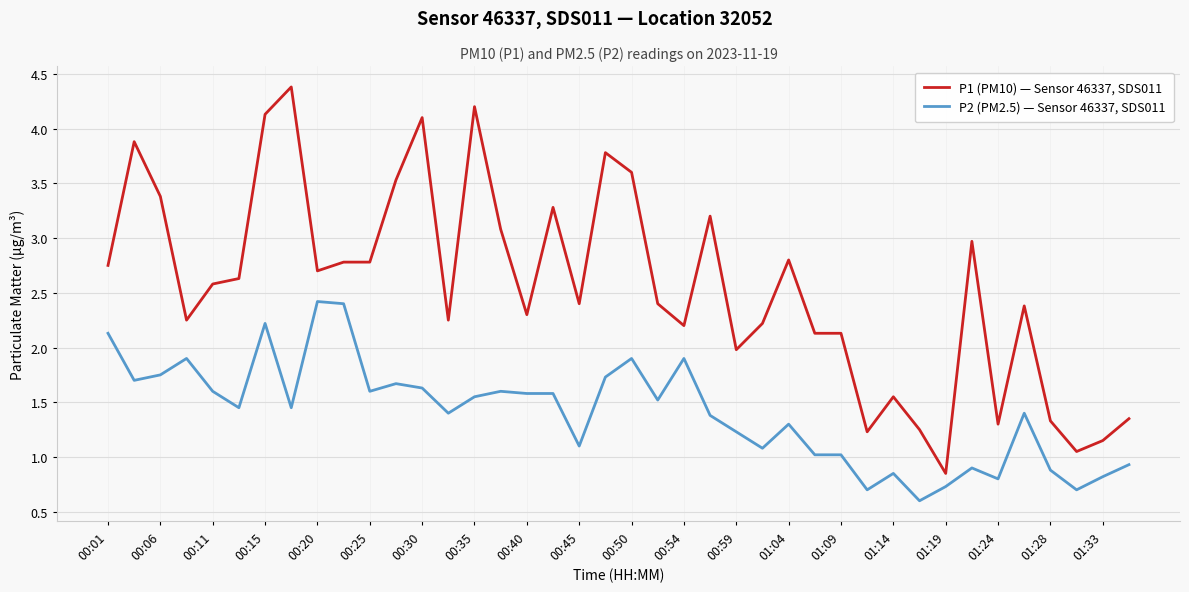

Rank the series by their maximum value, from lowest to highest.

P2 (PM2.5) — Sensor 46337, SDS011, P1 (PM10) — Sensor 46337, SDS011